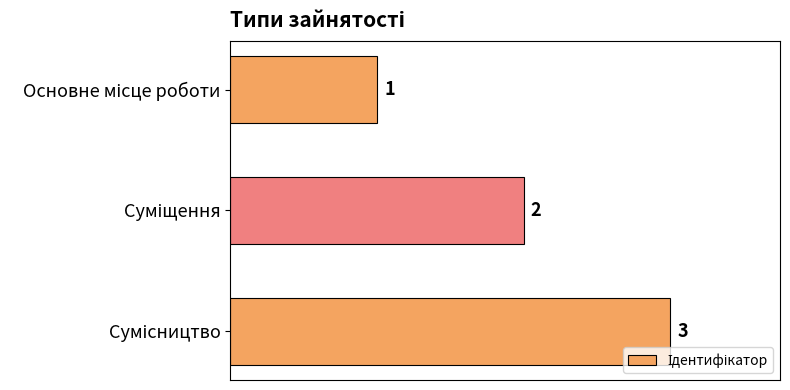

What is the value of the 1st bar from the top?

1